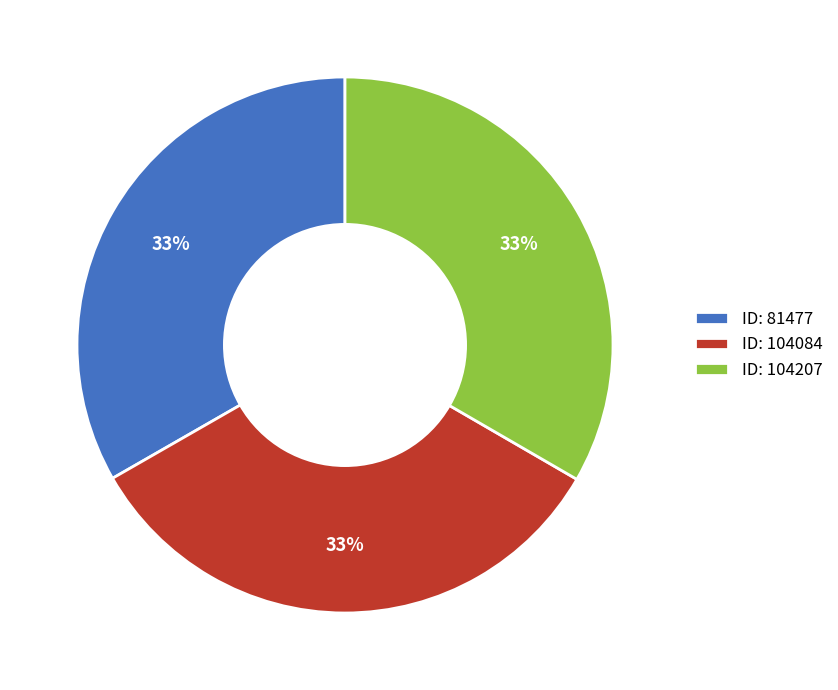

To the nearest percent, what percentage of the pie is ID: 81477?

33%